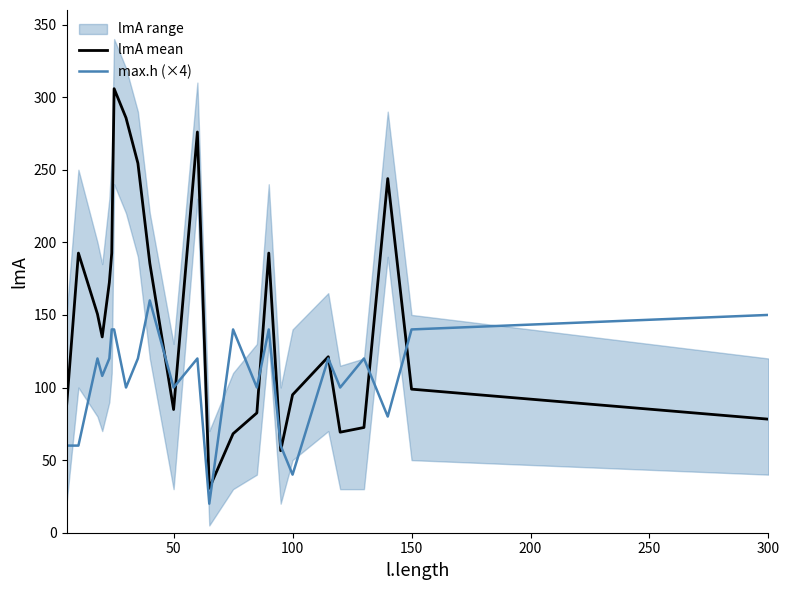

What is the highest value of the max.h (×4) series?

160.0